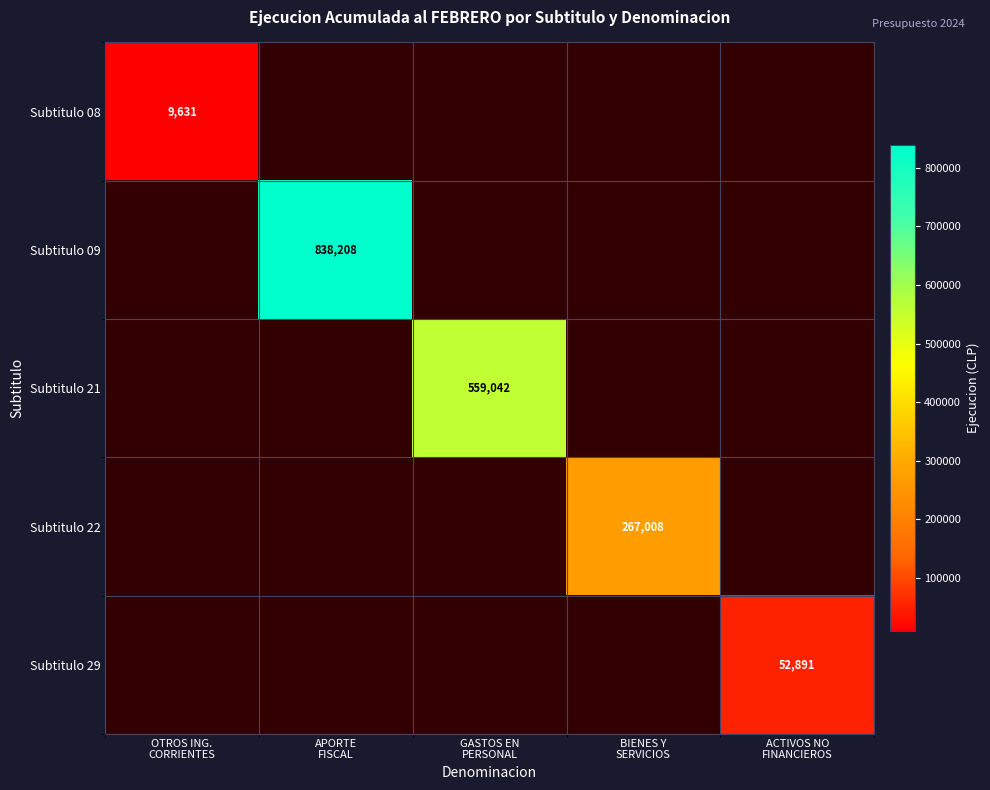

What is the sum of all Subtitulo 21 values?

559042